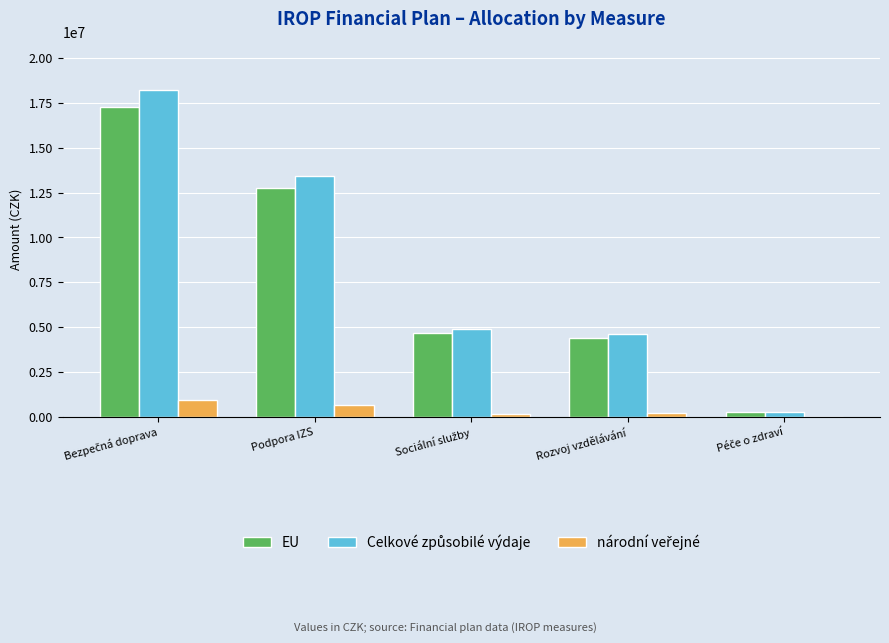

The EU series shows 21613055.5 at Podpora IZS. True or false?

False